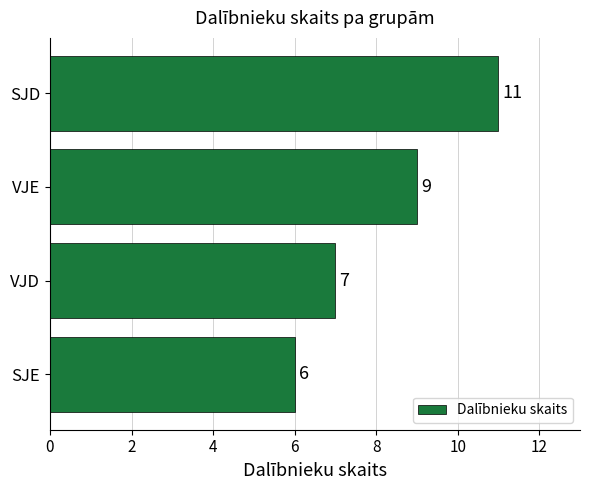

Which has a higher value, VJE or SJD?

SJD